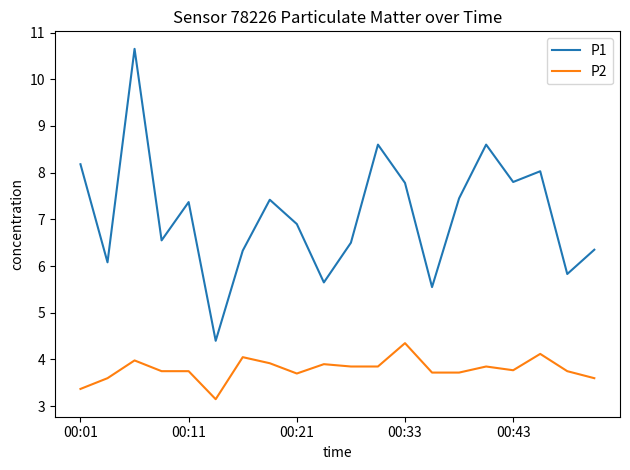

Which series has the largest range (max minus min)?

P1